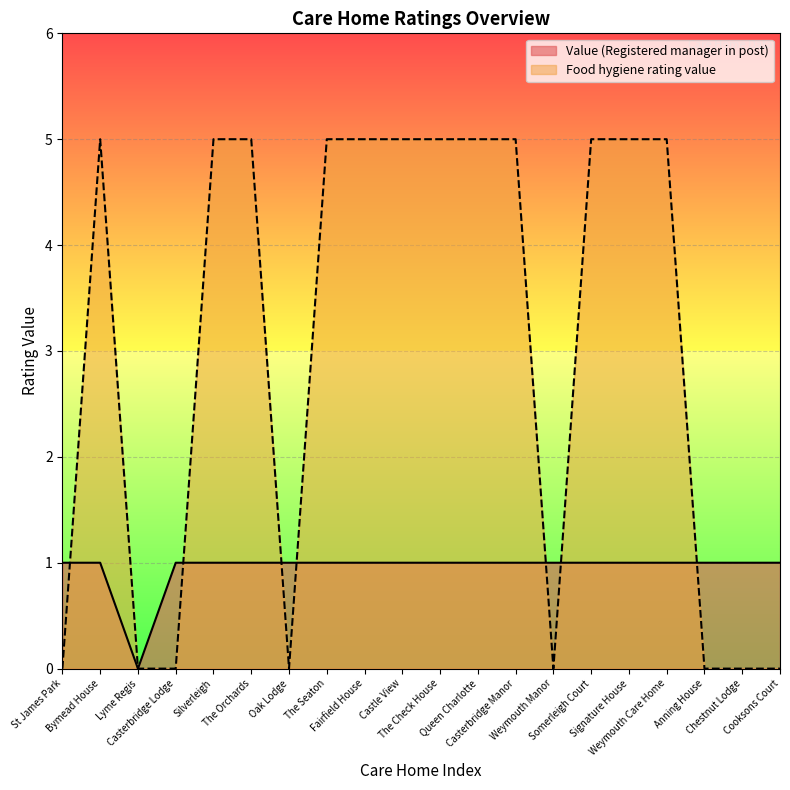

What position from the left is Anning House?

18